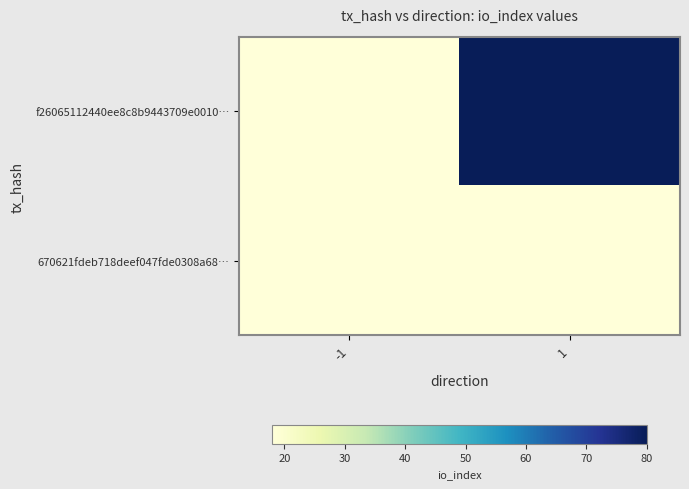

Between -1 and 1, which is larger?

1